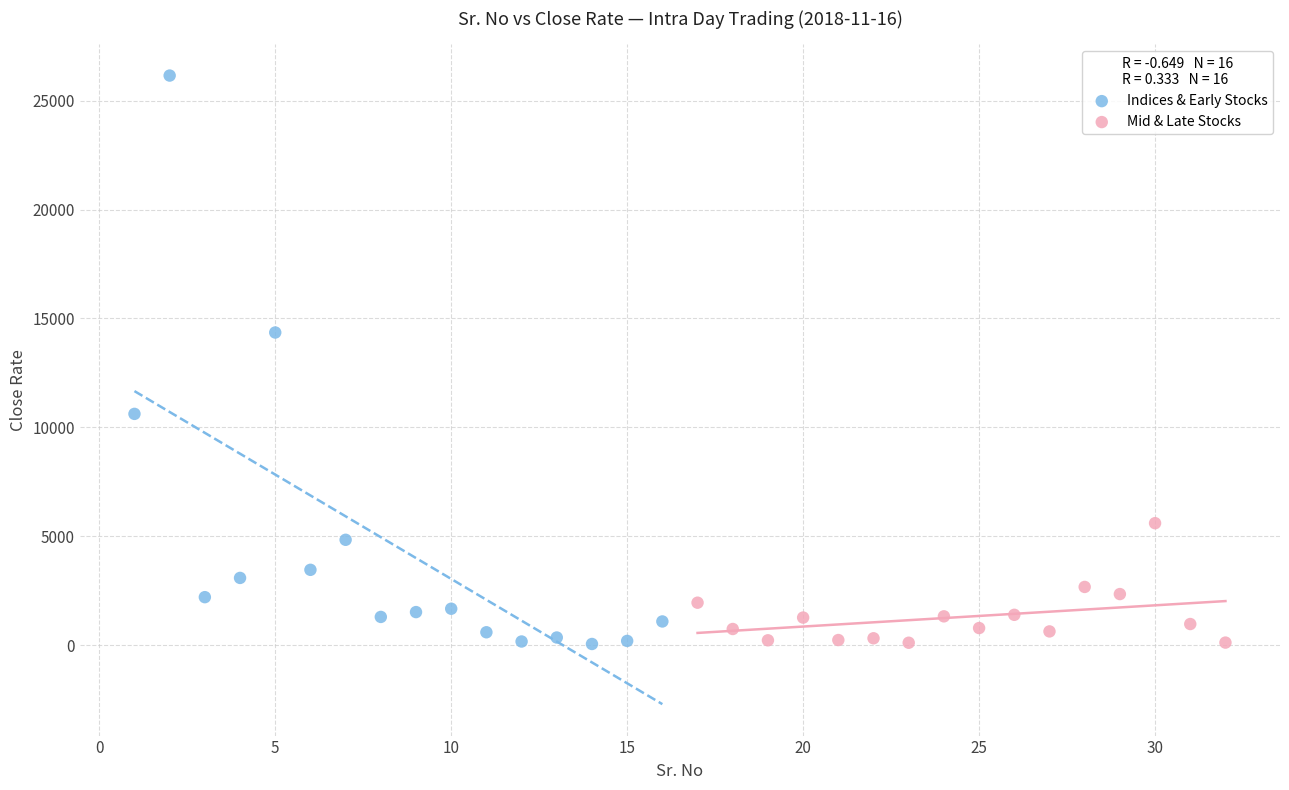

Which series has the largest Y range (max minus min)?

Indices & Early Stocks